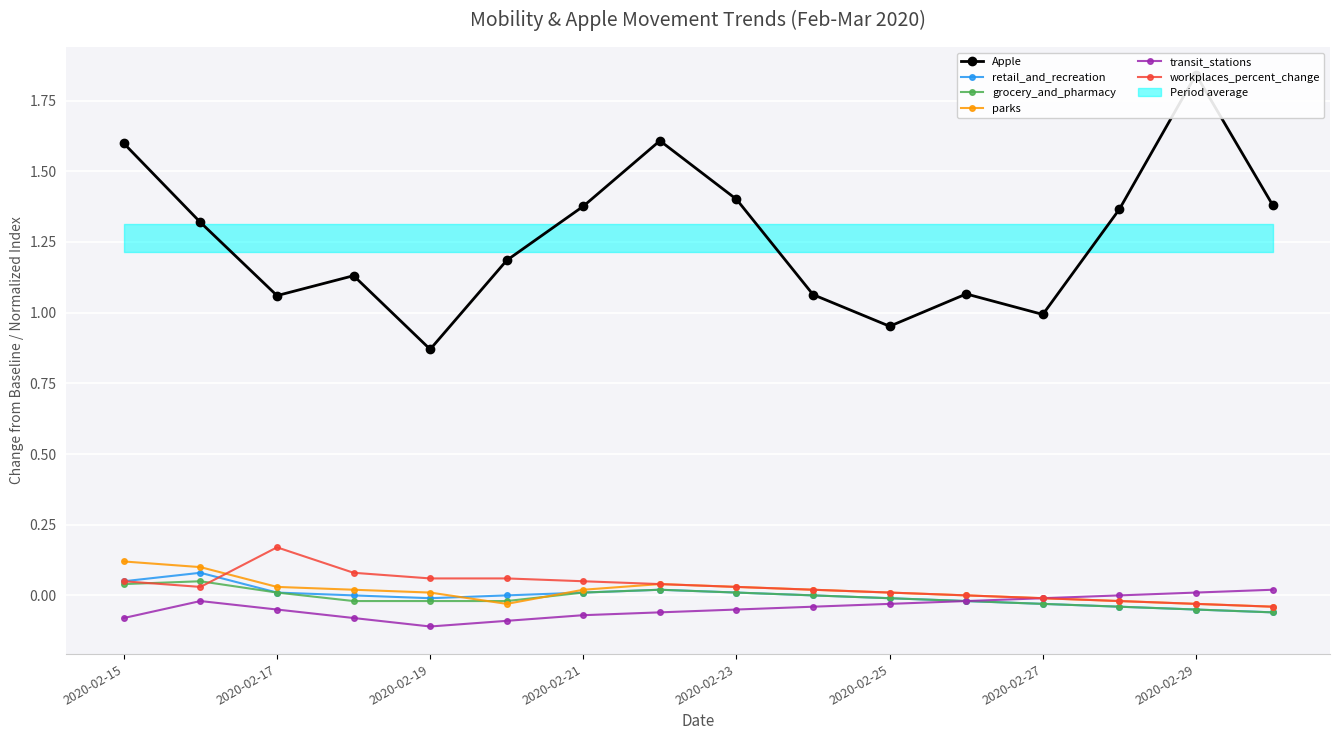

How many times do parks and workplaces_percent_change cross each other?

1